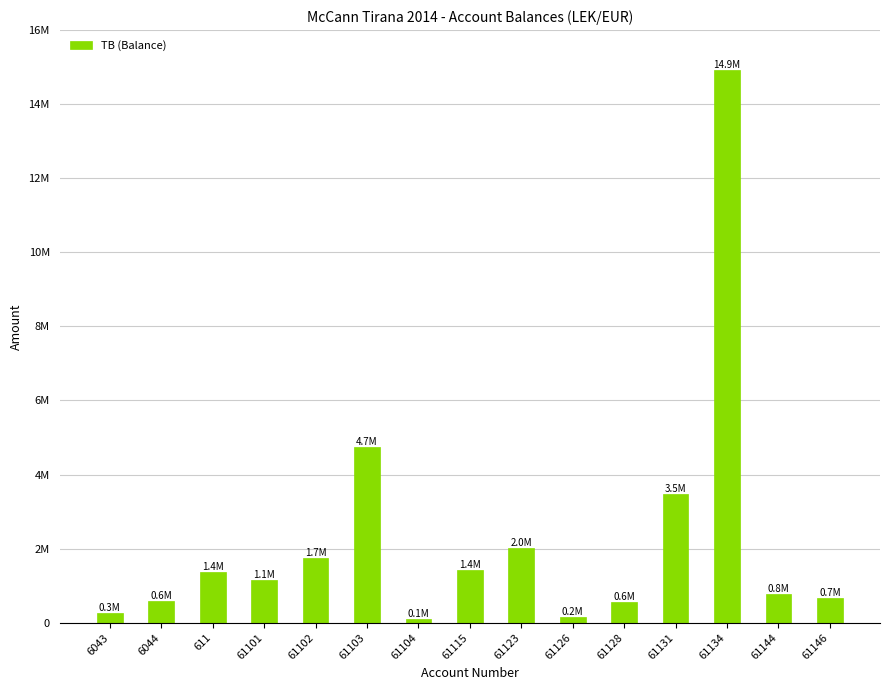

What is the greatest value displayed?

14931158.8